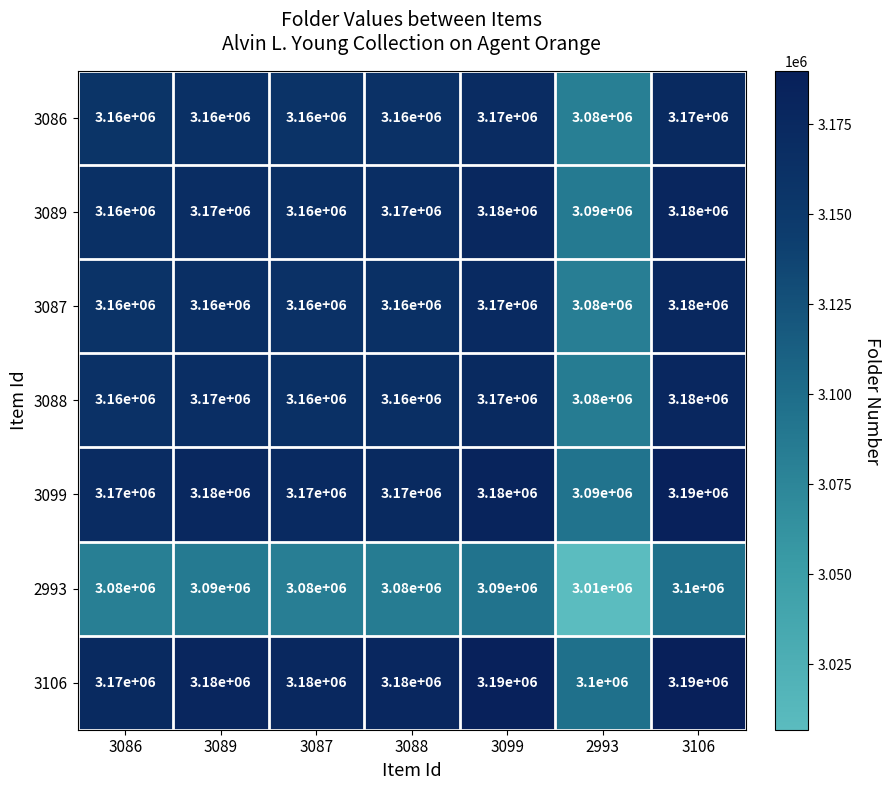

How many distinct data groups are displayed?

7